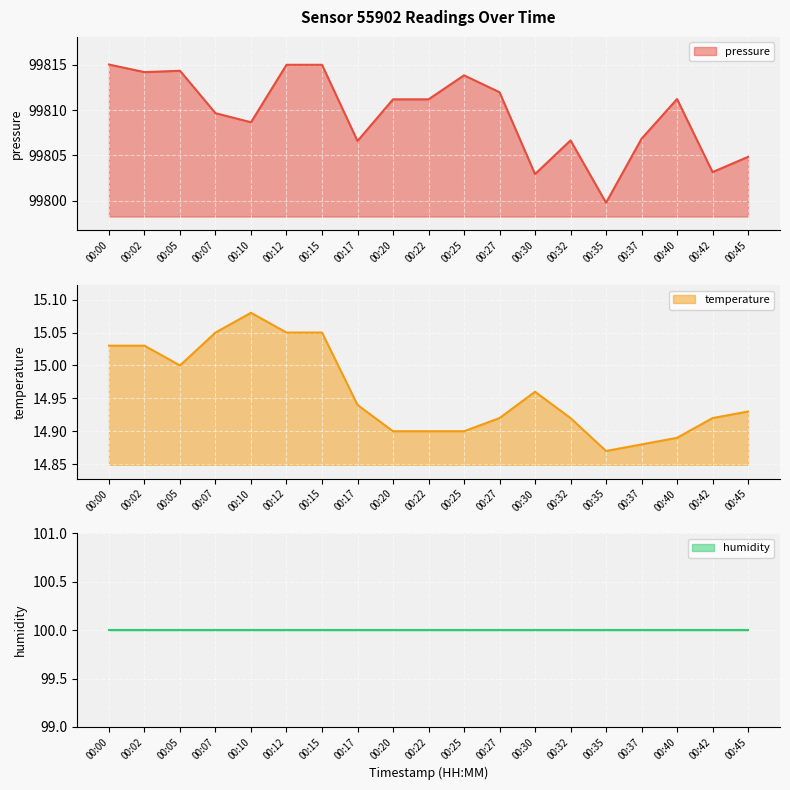

What is the value of the temperature point at the 14th from the left?

14.9